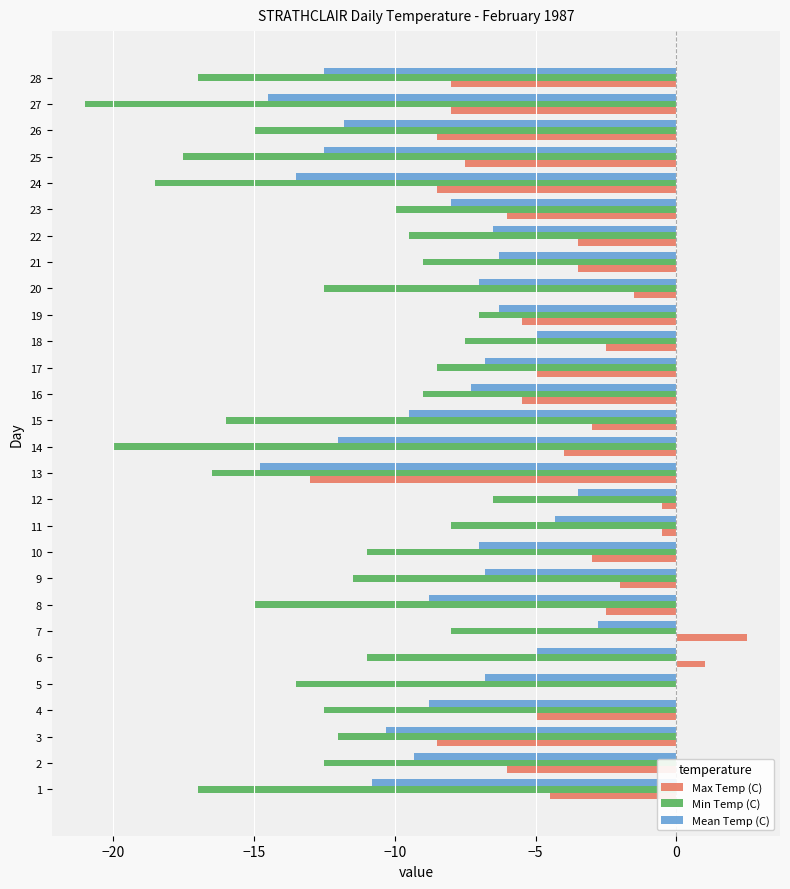

Is the value of Mean Temp (C) at 18 greater than the value of Max Temp (C) at 8?

No